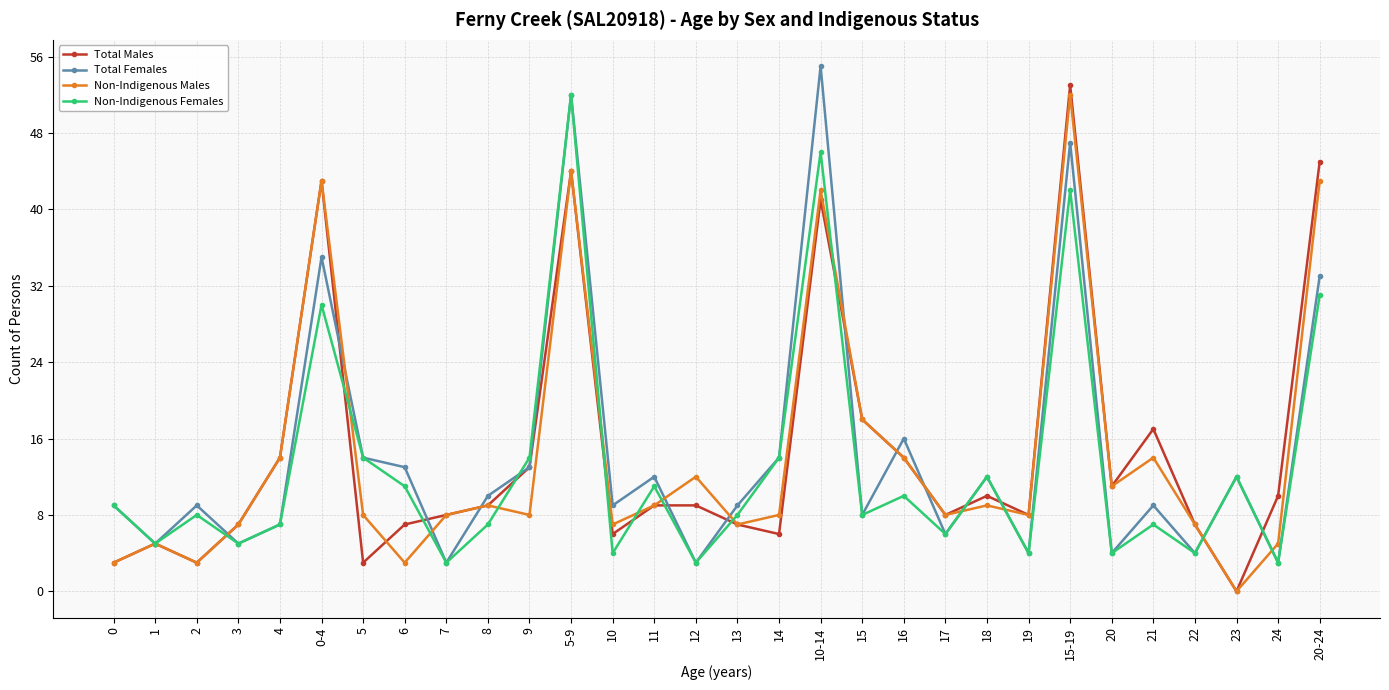

What is the total value across all series at 5?

39